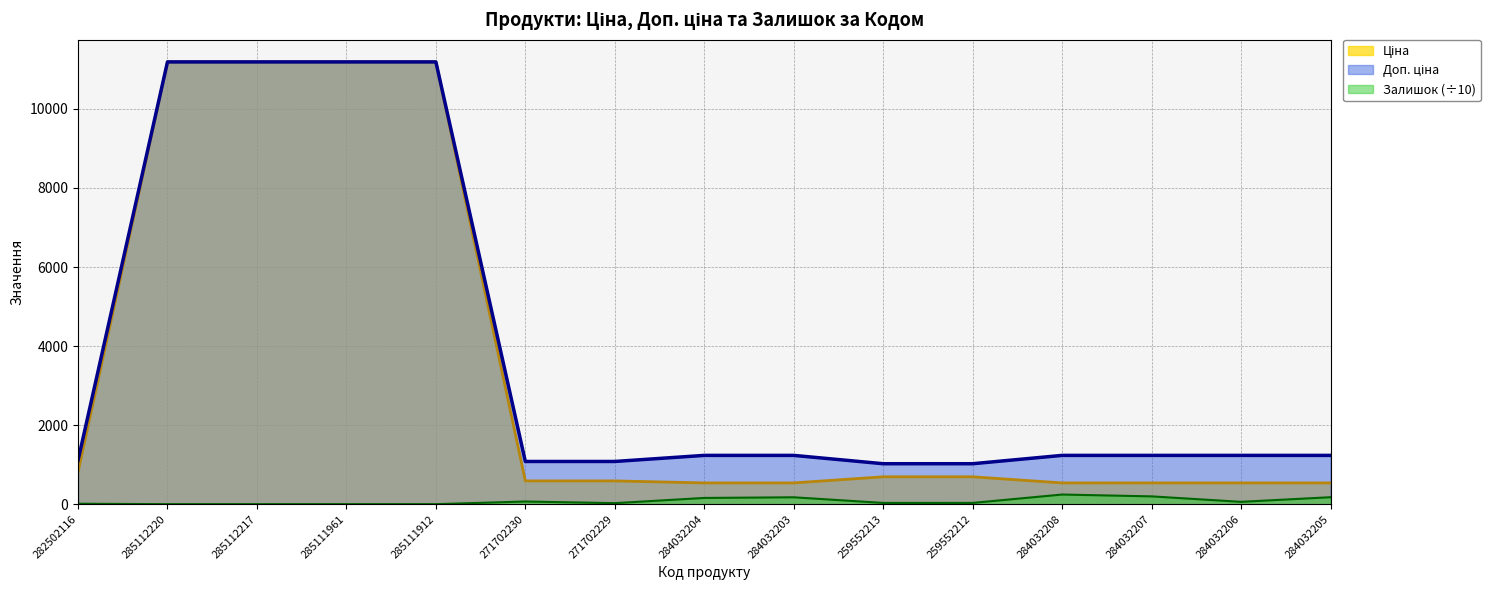

What is the lowest value of the Доп. ціна series?

1024.6